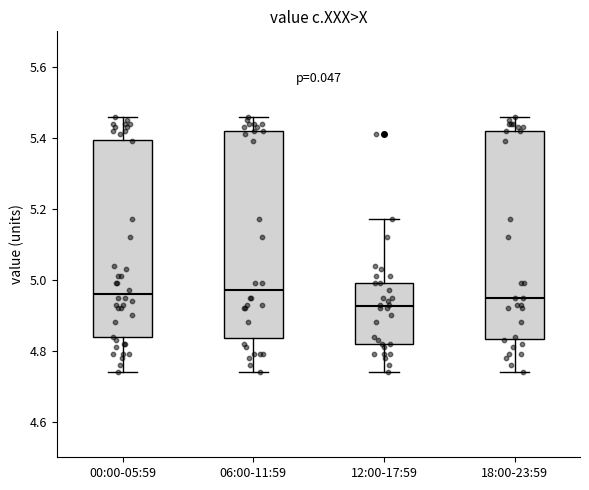

Which box has the lowest median line?

12:00-17:59